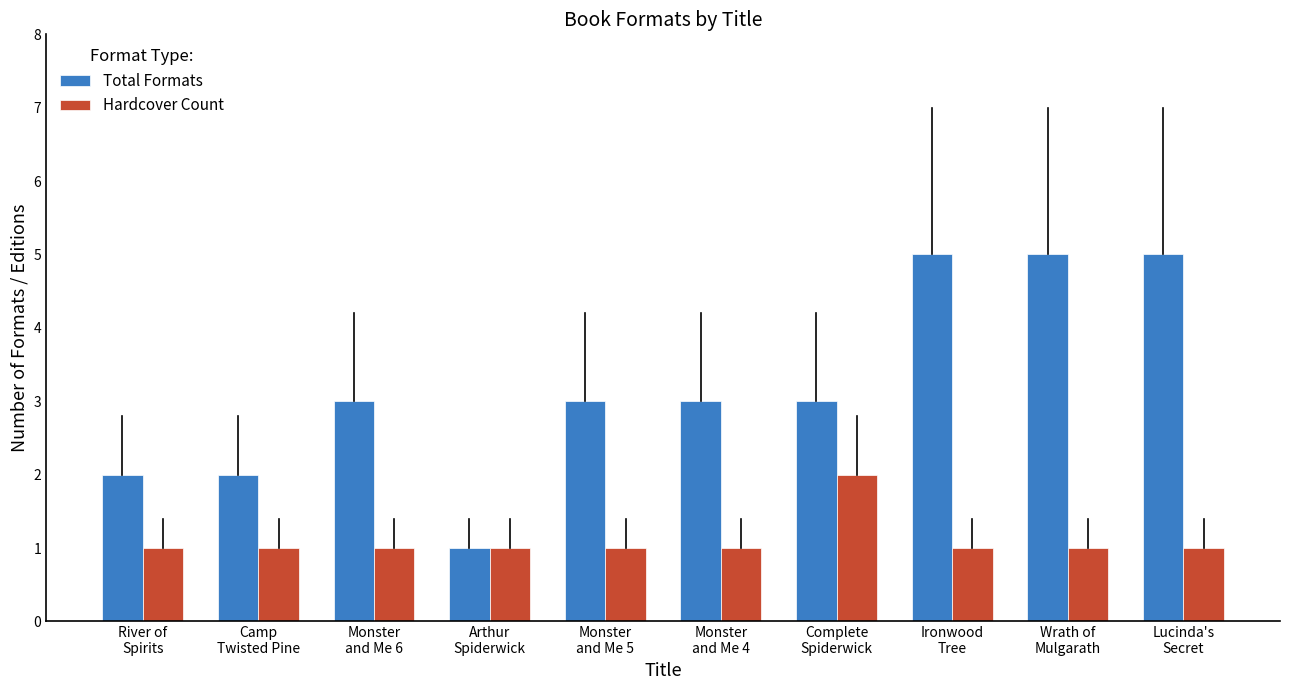

Which series has the largest range (max minus min)?

Total Formats